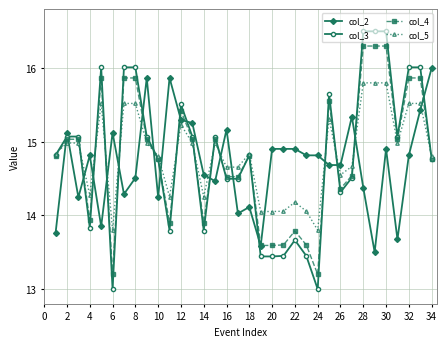

What is the lowest value of the col_3 series?

13.0